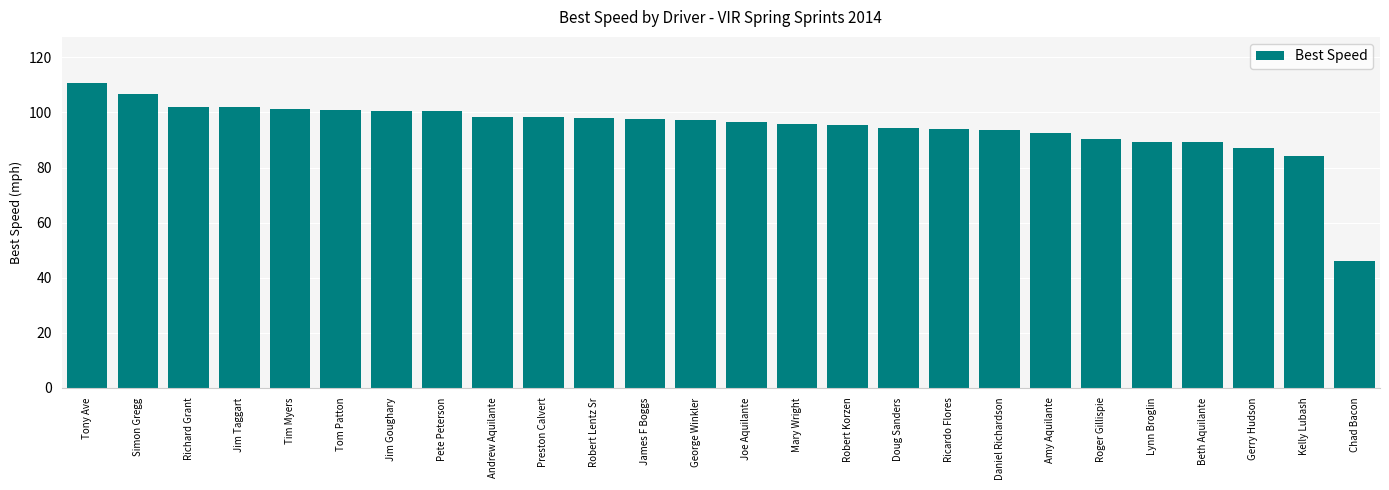

At which category does the chart reach its minimum across all series?

Chad Bacon